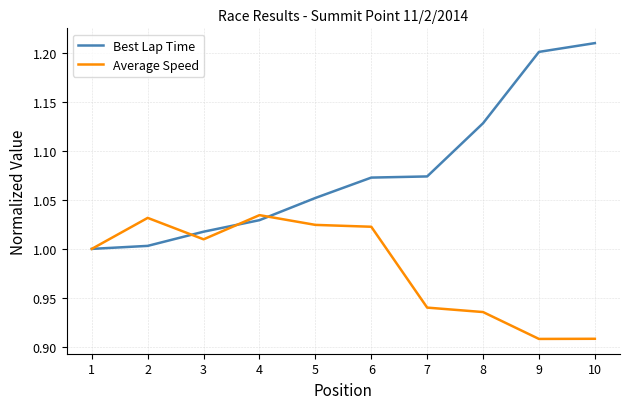

What are all the series names shown in the legend?

Best Lap Time, Average Speed